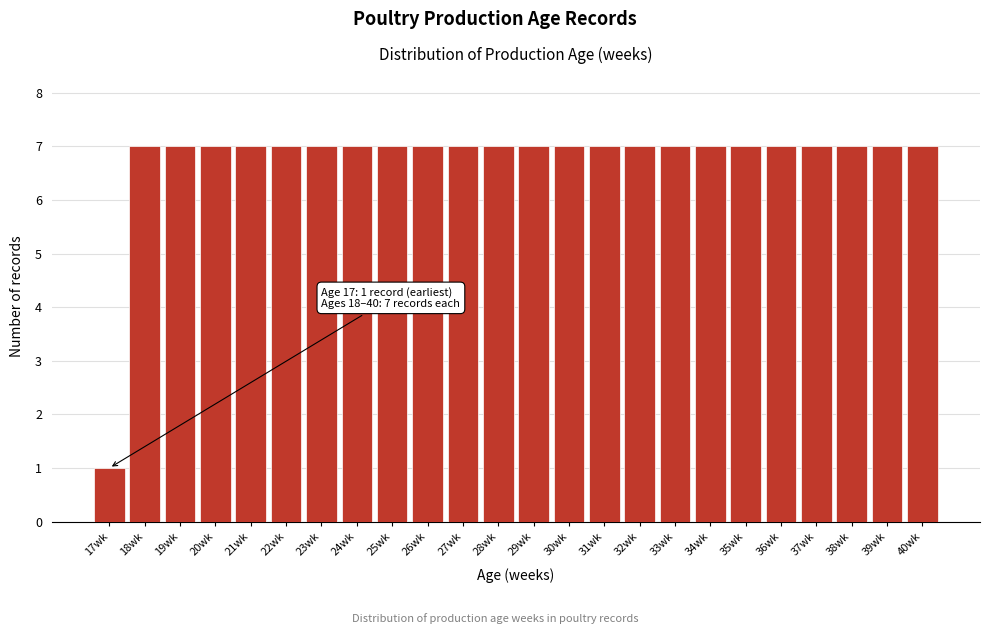

Reading right to left, list all the values displayed in this chart.

7	7	7	7	7	7	7	7	7	7	7	7	7	7	7	7	7	7	7	7	7	7	7	1